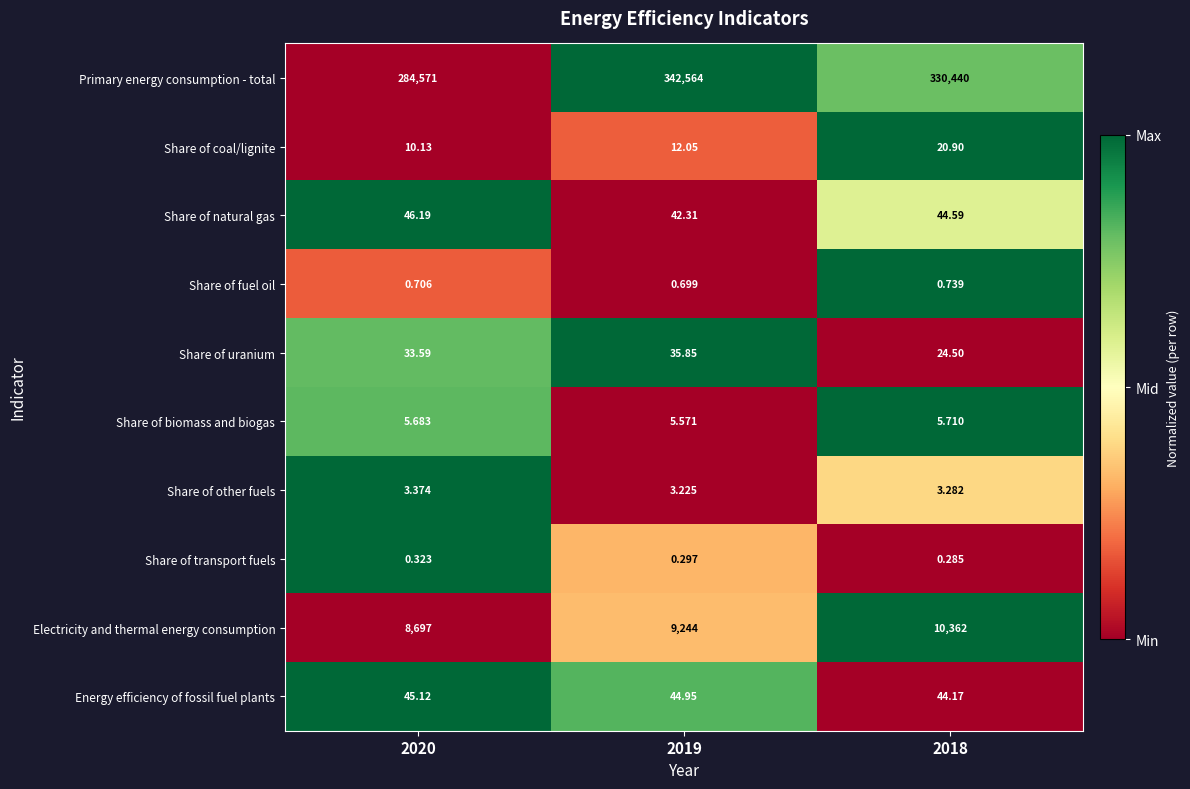

Rank the series at 2018 from highest to lowest value.

Primary energy consumption - total, Electricity and thermal energy consumption, Share of natural gas, Energy efficiency of fossil fuel plants, Share of uranium, Share of coal/lignite, Share of biomass and biogas, Share of other fuels, Share of fuel oil, Share of transport fuels